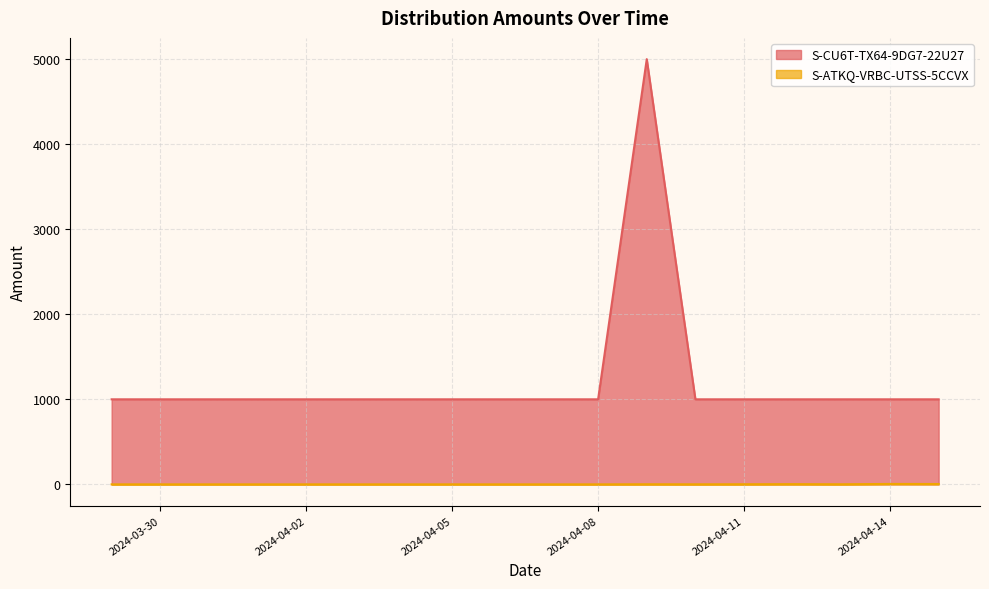

What is the difference between the second highest and second lowest values in the S-ATKQ-VRBC-UTSS-5CCVX series?

4.2